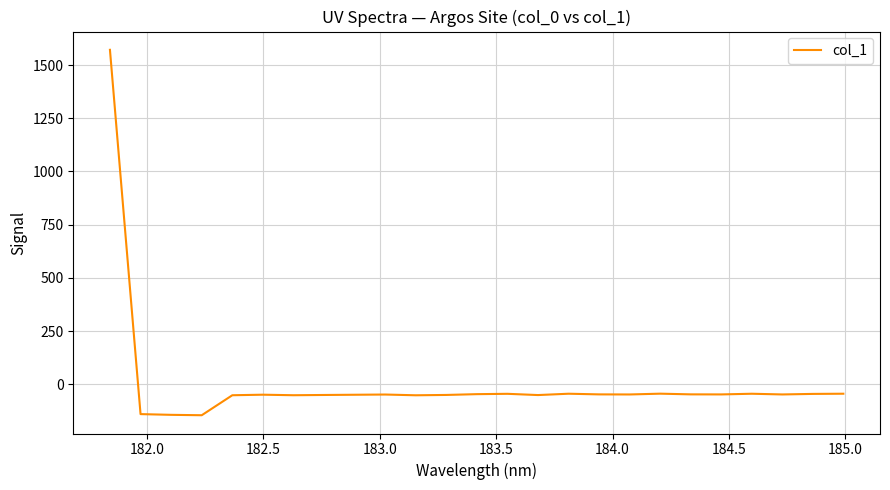

What is the minimum value shown in the chart?

-145.3